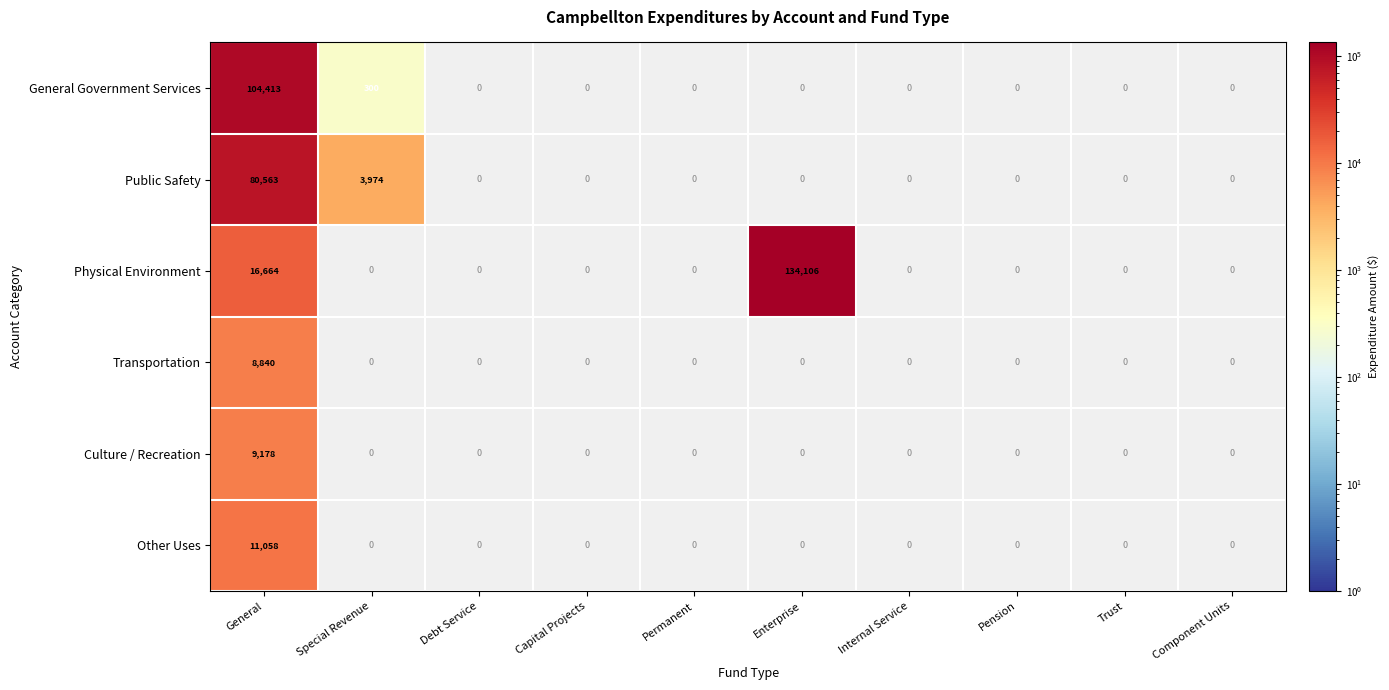

The value of Transportation at General is 1959. True or false?

False